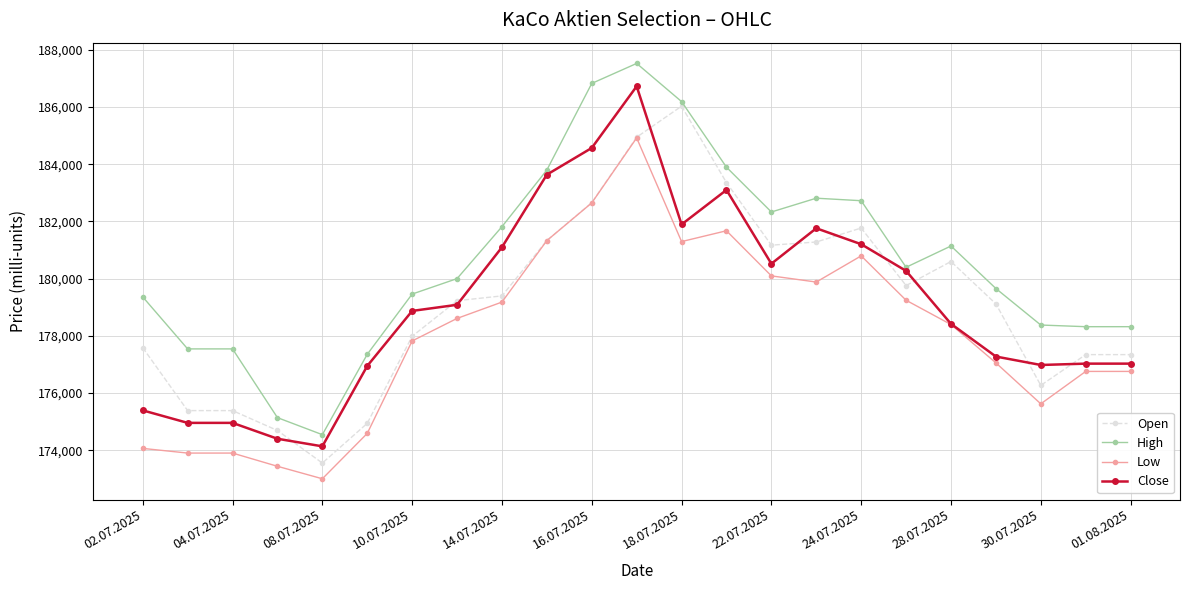

Which series has the largest total across all categories?

High